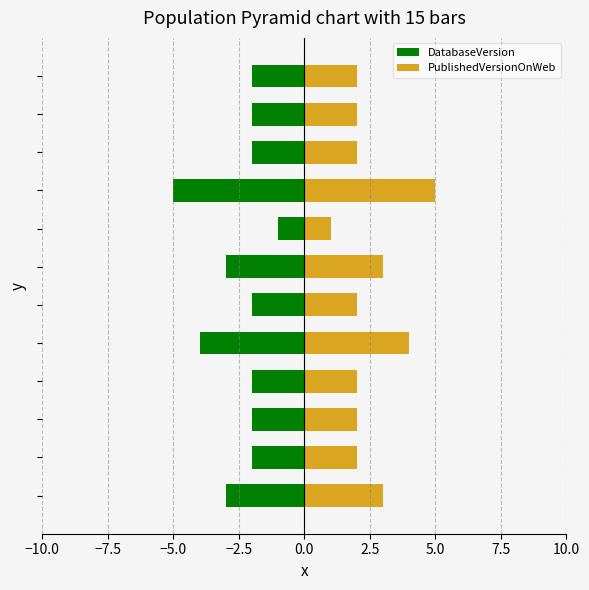

List the series in order of their overall mean, highest first.

PublishedVersionOnWeb, DatabaseVersion